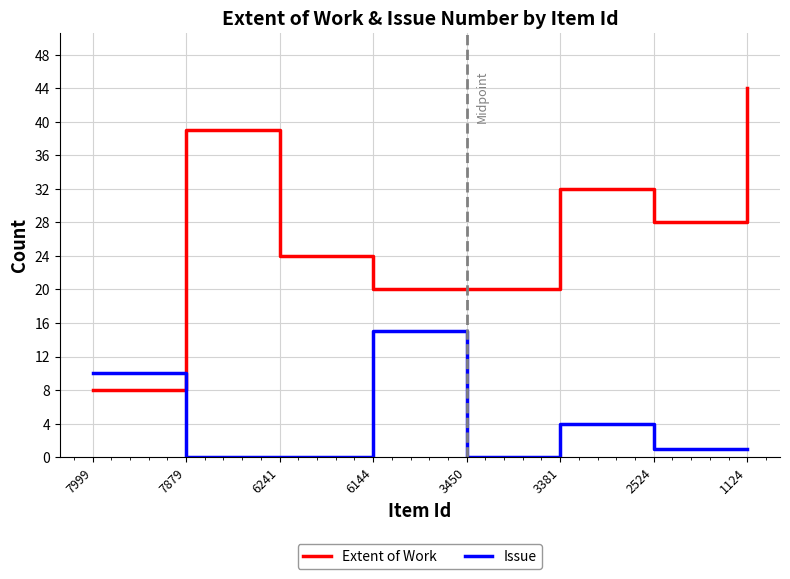

At which category does Extent of Work reach its first local peak?

7879